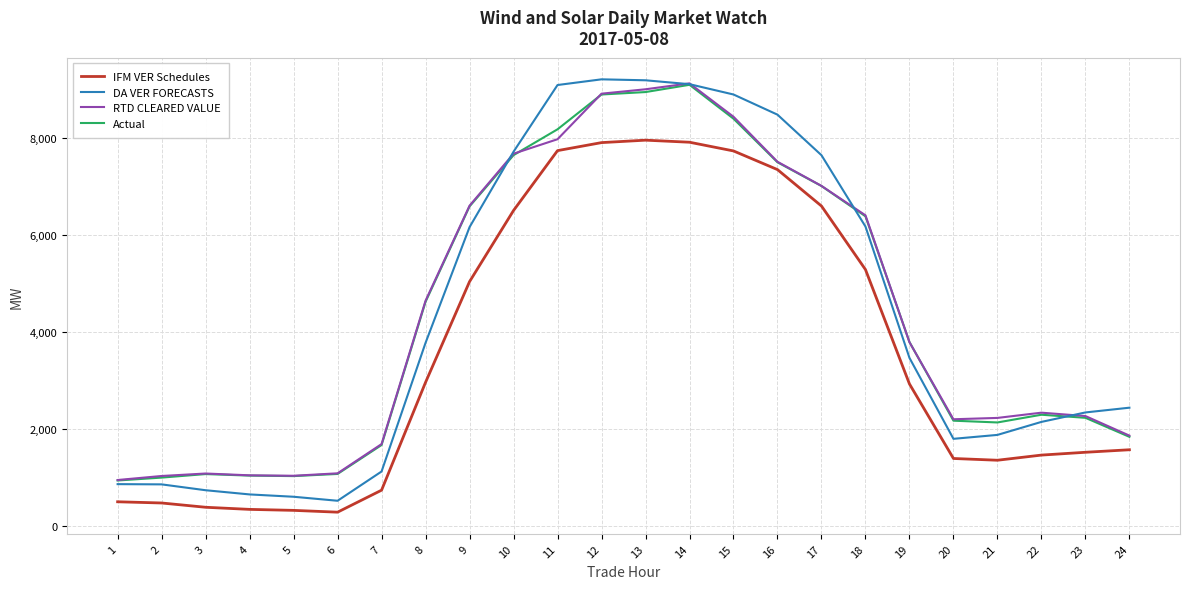

The RTD CLEARED VALUE series shows 331.3 at 2. True or false?

False